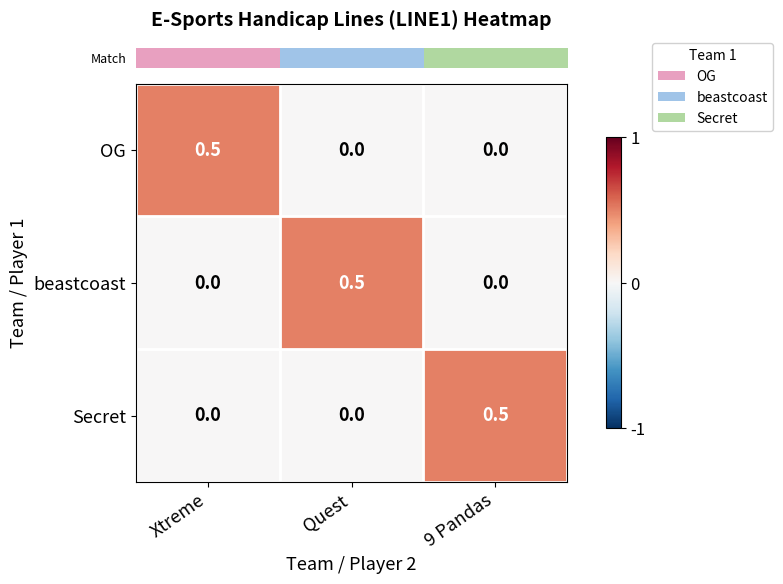

How many distinct data groups are displayed?

3